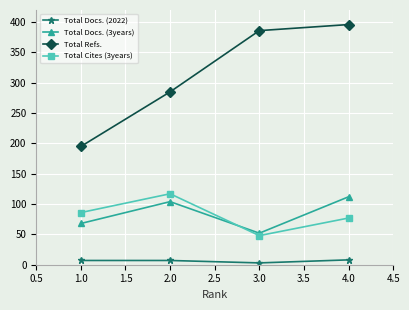

What are all the series names shown in the legend?

Total Docs. (2022), Total Docs. (3years), Total Refs., Total Cites (3years)